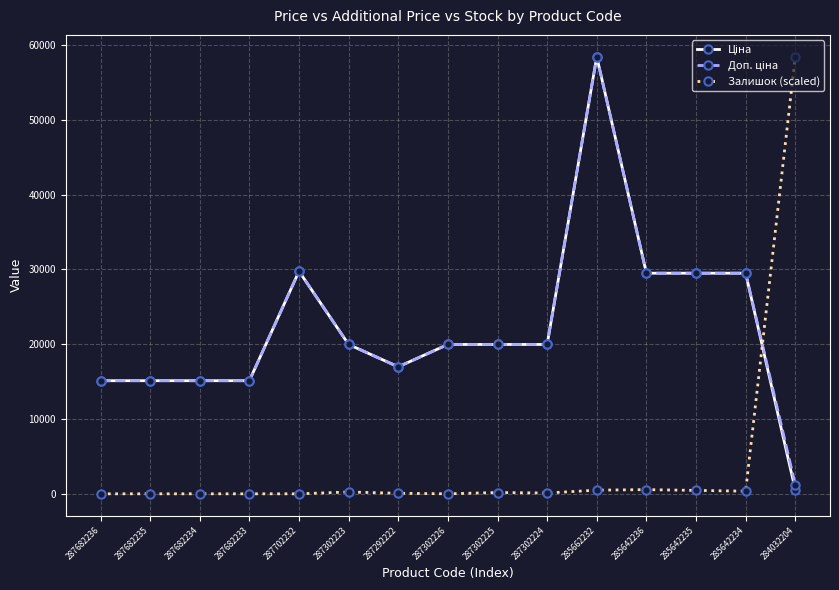

Which series has the widest spread of values?

Залишок (scaled)